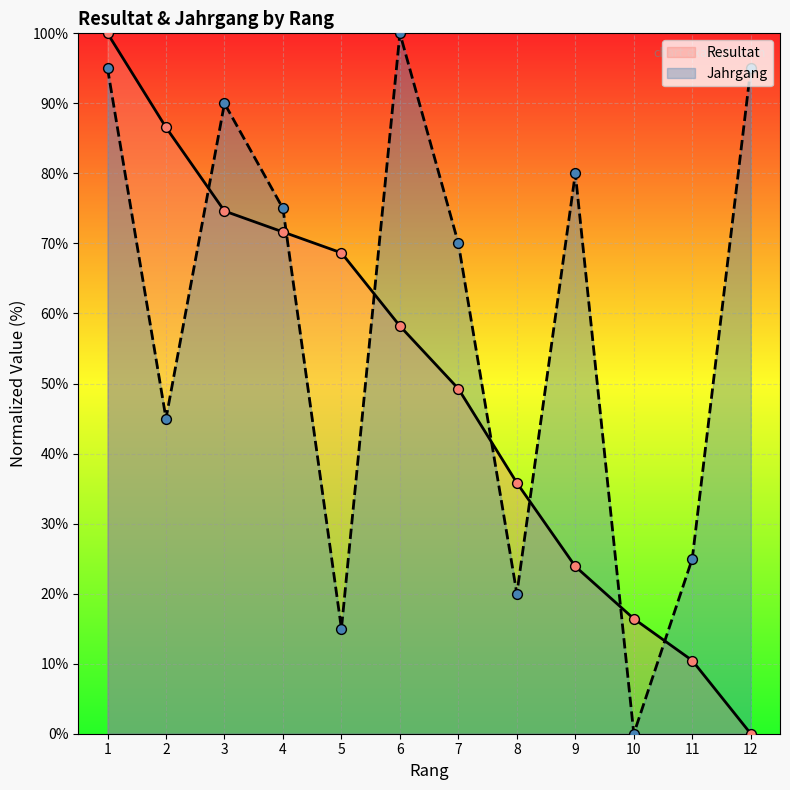

At which category is the sum across all series the highest?

1